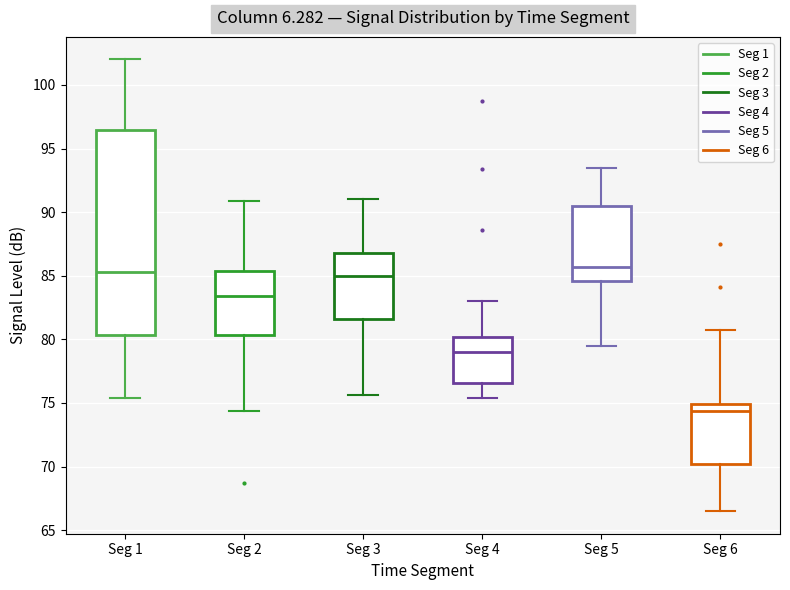

Reading left to right, transcribe this box plot: for each box, give where its median line is, the range the box spans, and where its two whiskers end, as read against the y-axis. The values are not printed on the chart, so give them approximately, as read against the axis.

Seg 1: median 85.5, box 80.5 to 96.5, whiskers 75.5 to 102.0
Seg 2: median 83.5, box 80.5 to 85.5, whiskers 74.5 to 91.0
Seg 3: median 85.0, box 81.5 to 87.0, whiskers 75.5 to 91.0
Seg 4: median 79.0, box 76.5 to 80.0, whiskers 75.5 to 83.0
Seg 5: median 85.5, box 84.5 to 90.5, whiskers 79.5 to 93.5
Seg 6: median 74.5, box 70.0 to 75.0, whiskers 66.5 to 80.5